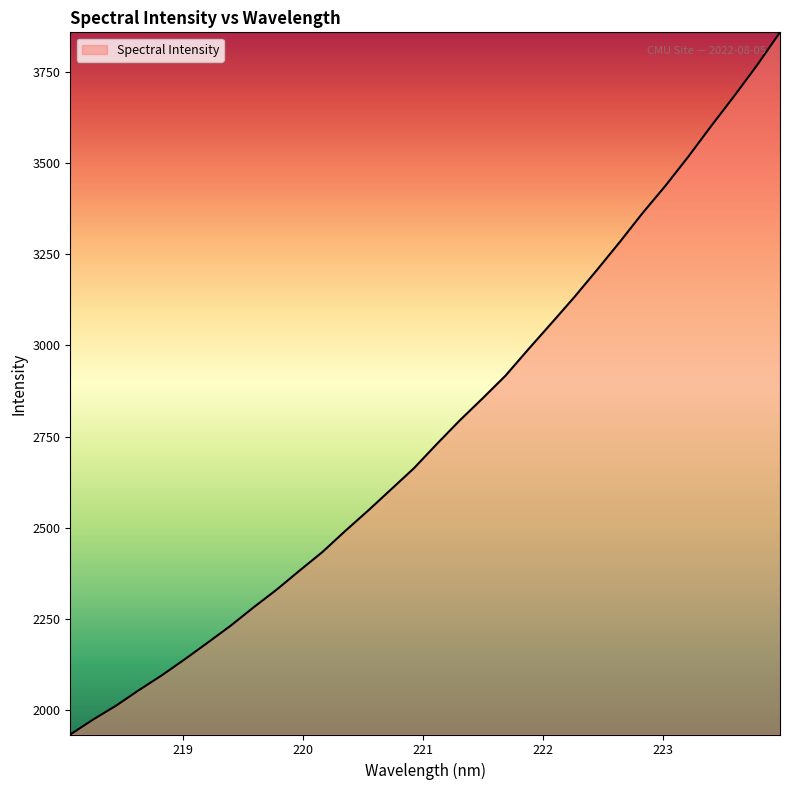

What is the greatest value displayed?

3858.2